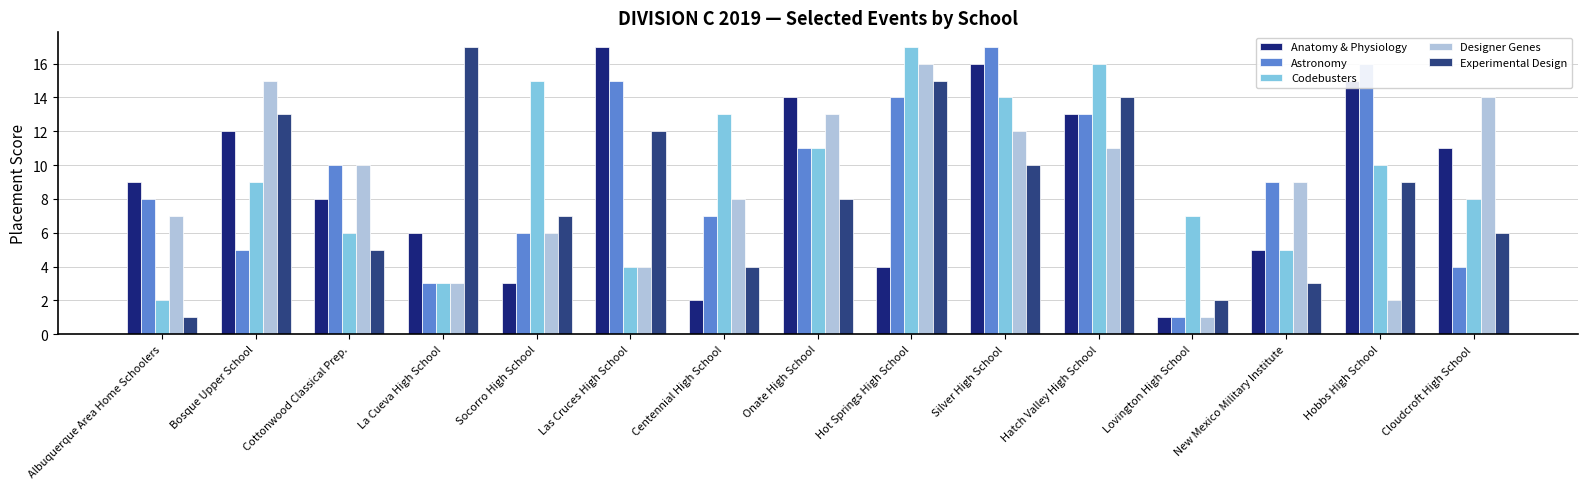

What position from the left is Socorro High School?

5